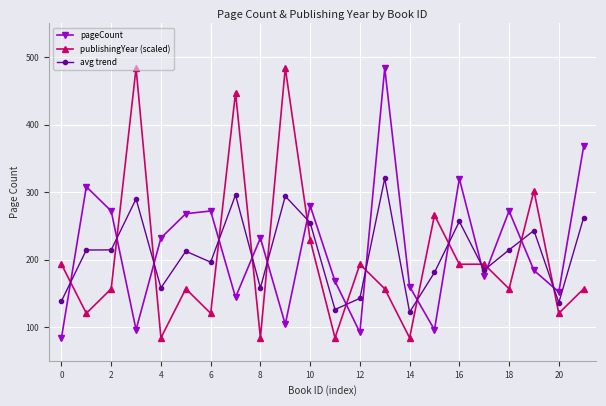

What is the minimum value shown in the chart?

84.0